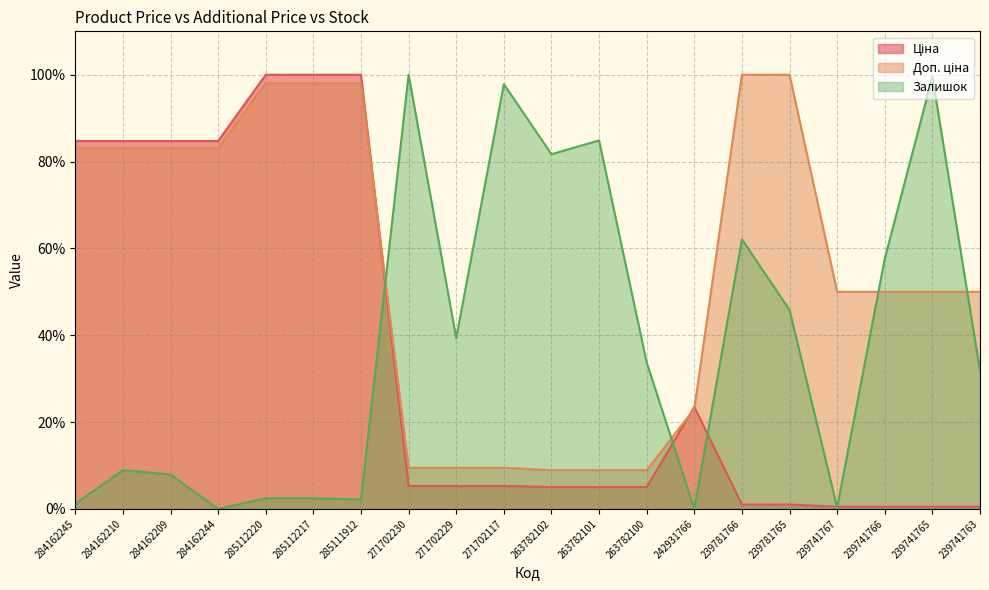

Which series has the widest spread of values?

Залишок